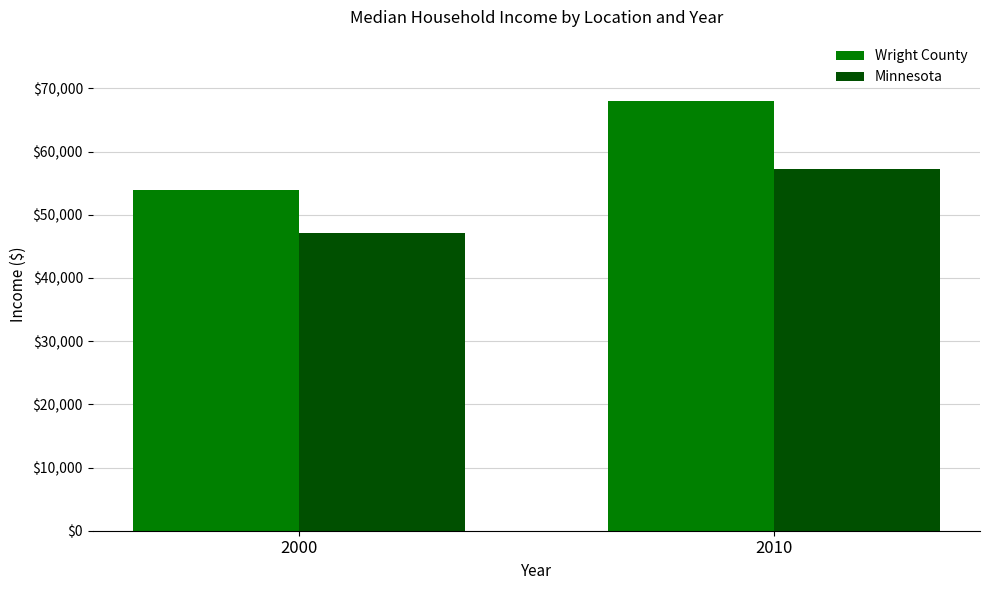

What value does the Wright County series have at 2000?

53945